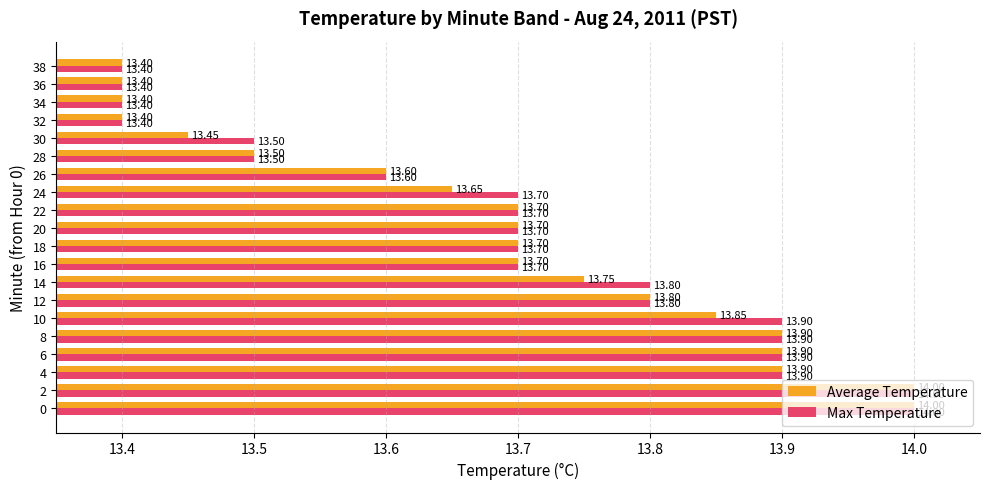

Which series has the largest total across all categories?

Max Temperature